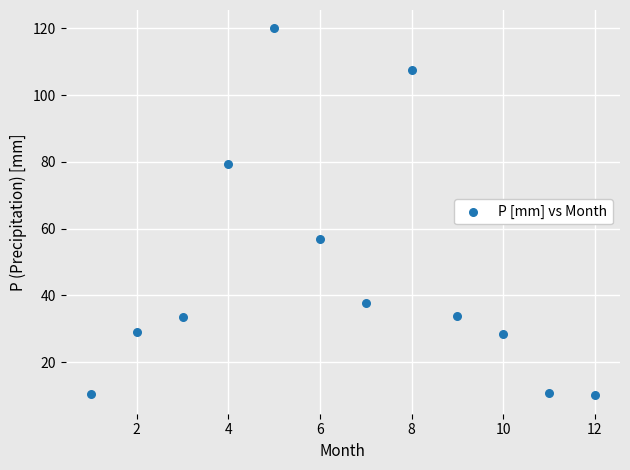

What Y value in the scatter plot is closest to 65?

56.8